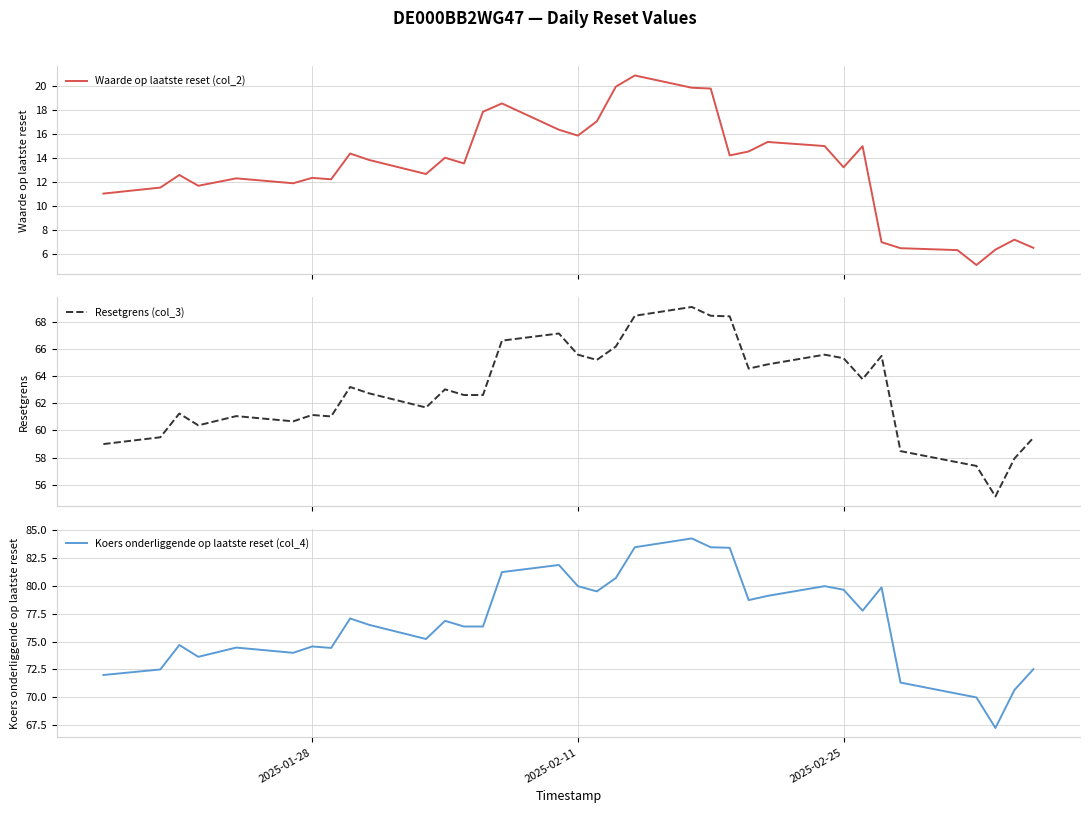

Which series has the widest spread of values?

Koers onderliggende op laatste reset (col_4)